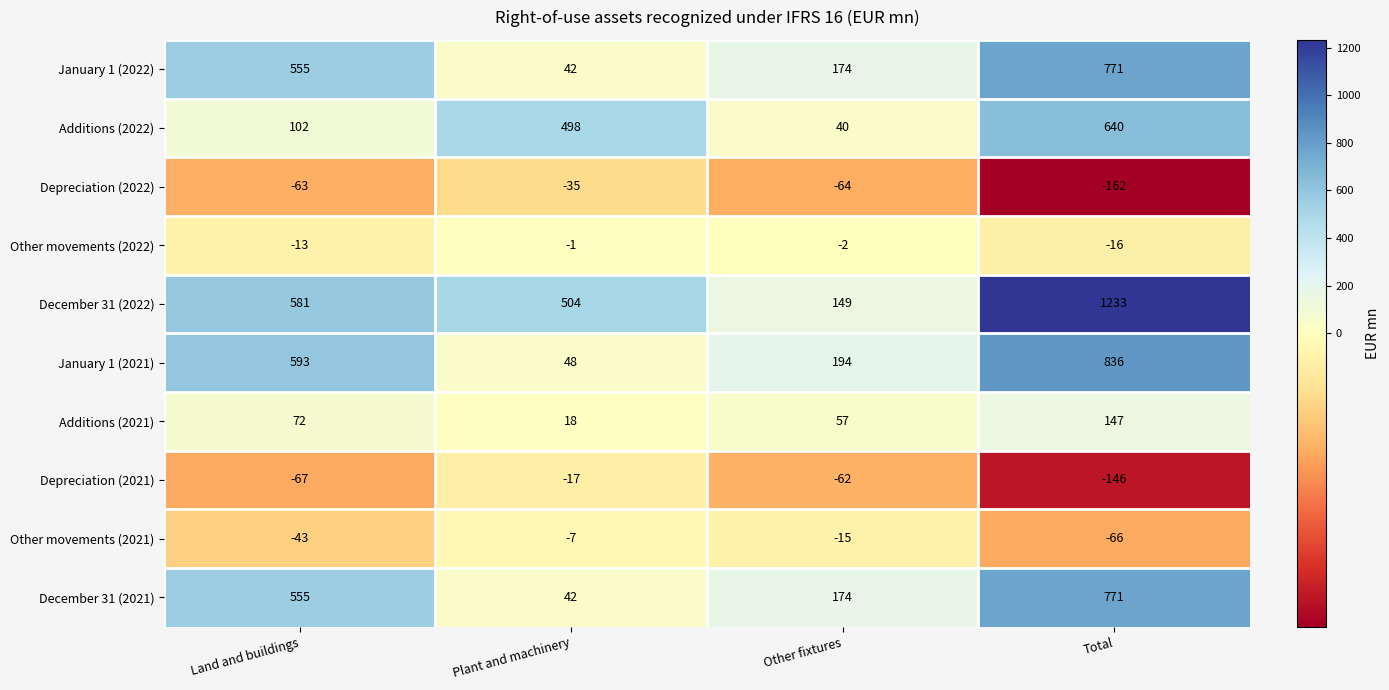

The value of Additions (2022) at Total is 640. True or false?

True